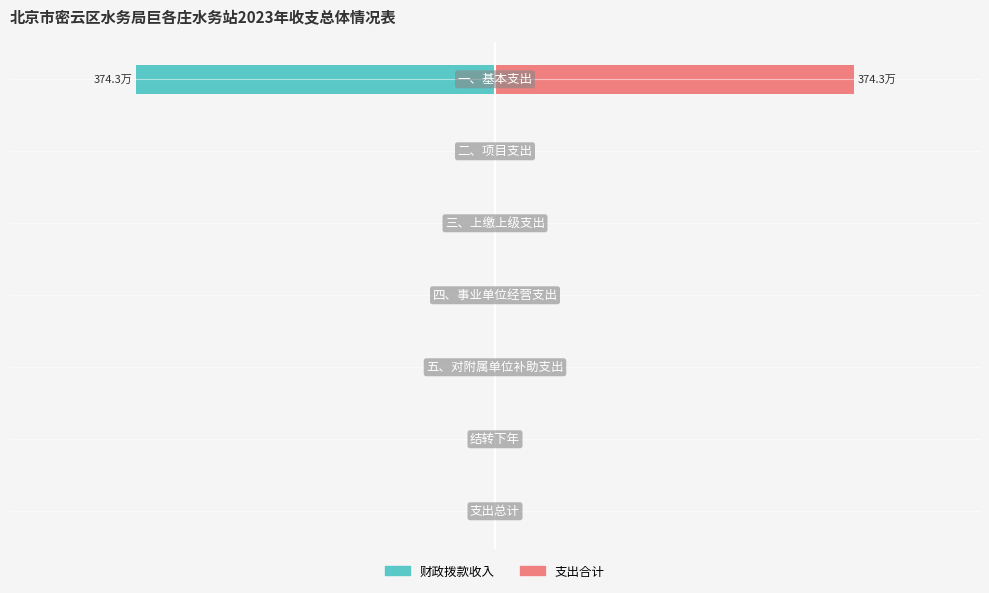

Which series has the largest total across all categories?

支出合计